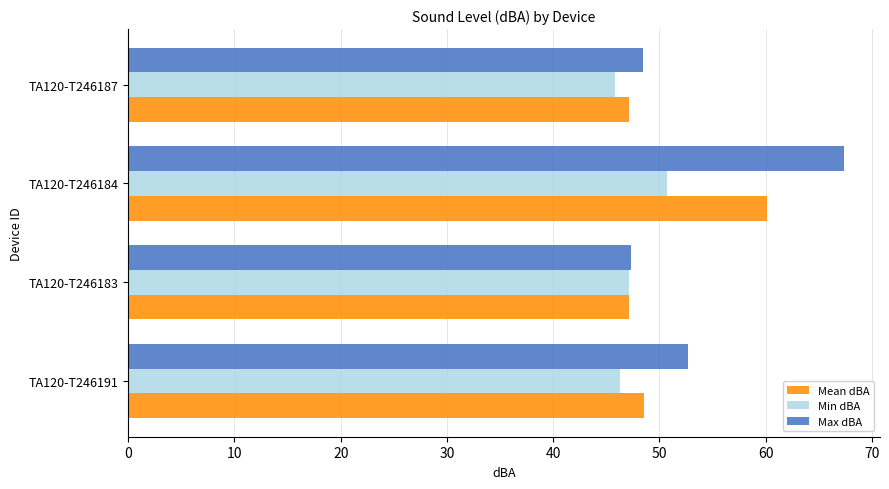

What is the difference between the maximum and second lowest values in the Min dBA series?

4.4